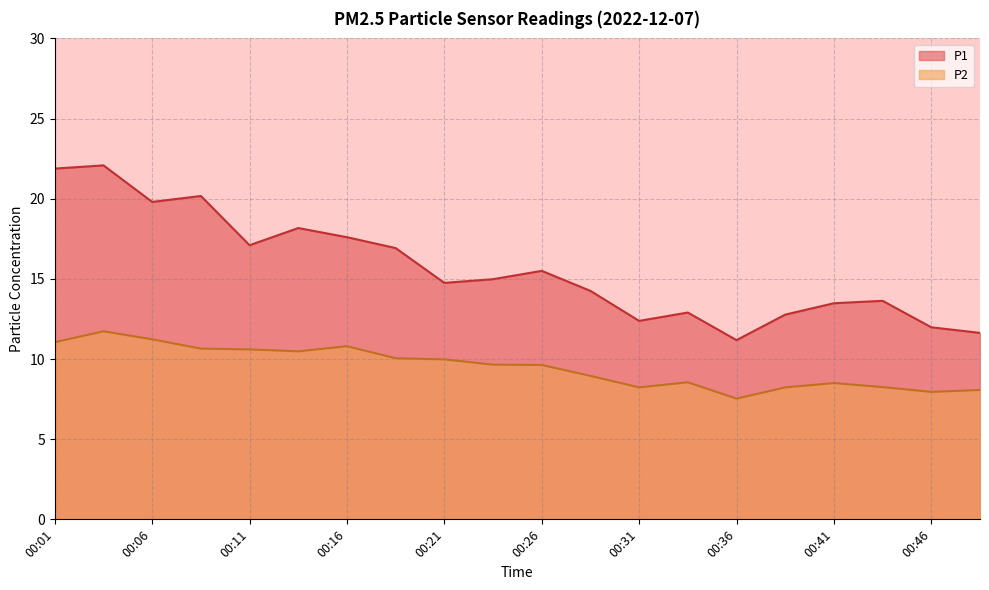

Where is P2 nearest to the value 9?

00:29